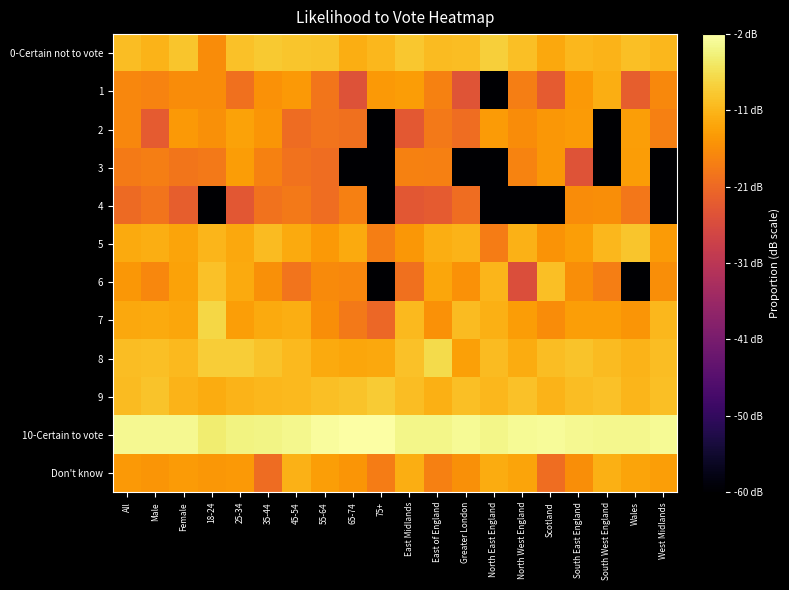

At which category is the sum across all series the highest?

25-34